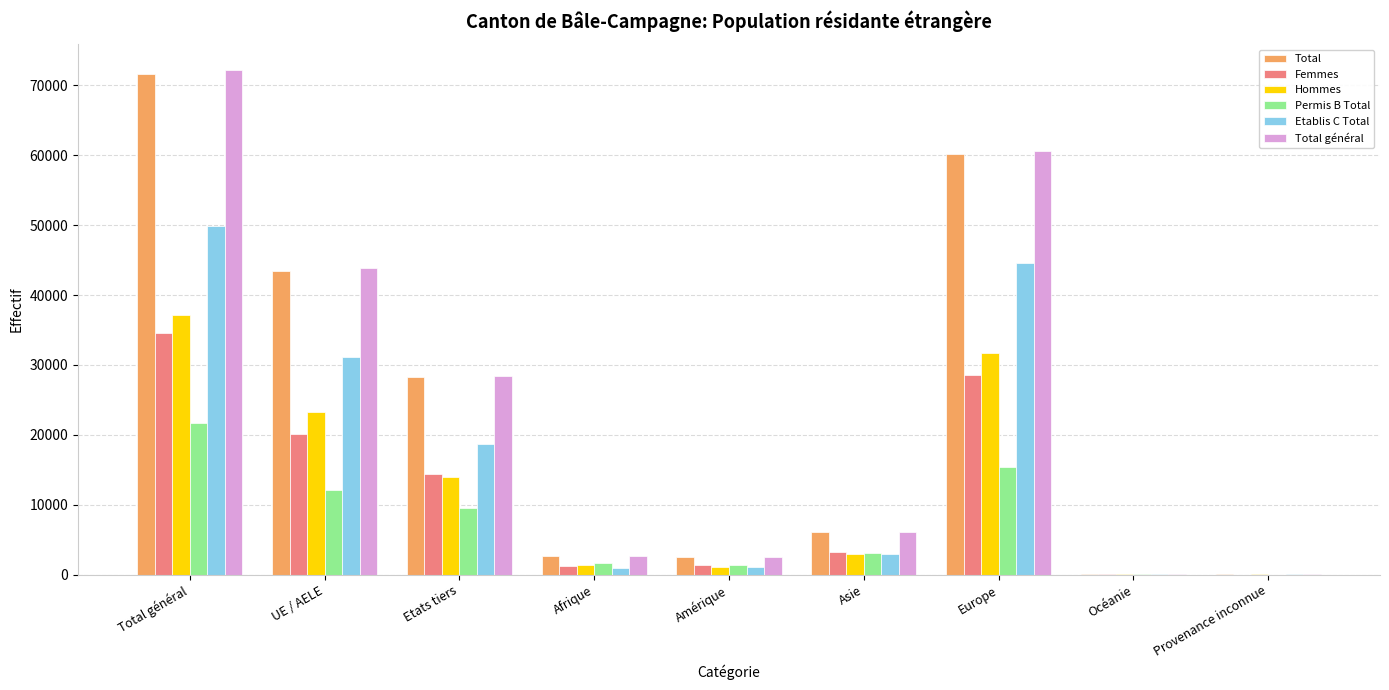

The Femmes series shows 34514 at Total général. True or false?

True